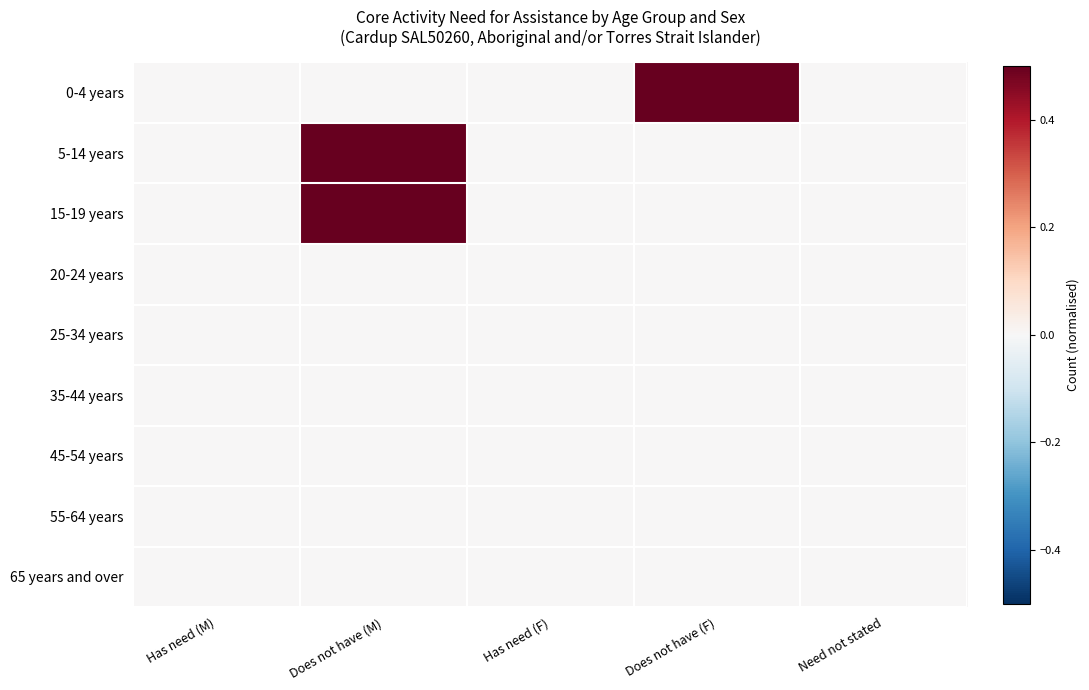

Reading left to right, what are all the values shown in this chart?

0-4 years: Has need (M)=0.0	Does not have (M)=0.0	Has need (F)=0.0	Does not have (F)=0.5	Need not stated=0.0
5-14 years: Has need (M)=0.0	Does not have (M)=0.5	Has need (F)=0.0	Does not have (F)=0.0	Need not stated=0.0
15-19 years: Has need (M)=0.0	Does not have (M)=0.5	Has need (F)=0.0	Does not have (F)=0.0	Need not stated=0.0
20-24 years: Has need (M)=0.0	Does not have (M)=0.0	Has need (F)=0.0	Does not have (F)=0.0	Need not stated=0.0
25-34 years: Has need (M)=0.0	Does not have (M)=0.0	Has need (F)=0.0	Does not have (F)=0.0	Need not stated=0.0
35-44 years: Has need (M)=0.0	Does not have (M)=0.0	Has need (F)=0.0	Does not have (F)=0.0	Need not stated=0.0
45-54 years: Has need (M)=0.0	Does not have (M)=0.0	Has need (F)=0.0	Does not have (F)=0.0	Need not stated=0.0
55-64 years: Has need (M)=0.0	Does not have (M)=0.0	Has need (F)=0.0	Does not have (F)=0.0	Need not stated=0.0
65 years and over: Has need (M)=0.0	Does not have (M)=0.0	Has need (F)=0.0	Does not have (F)=0.0	Need not stated=0.0